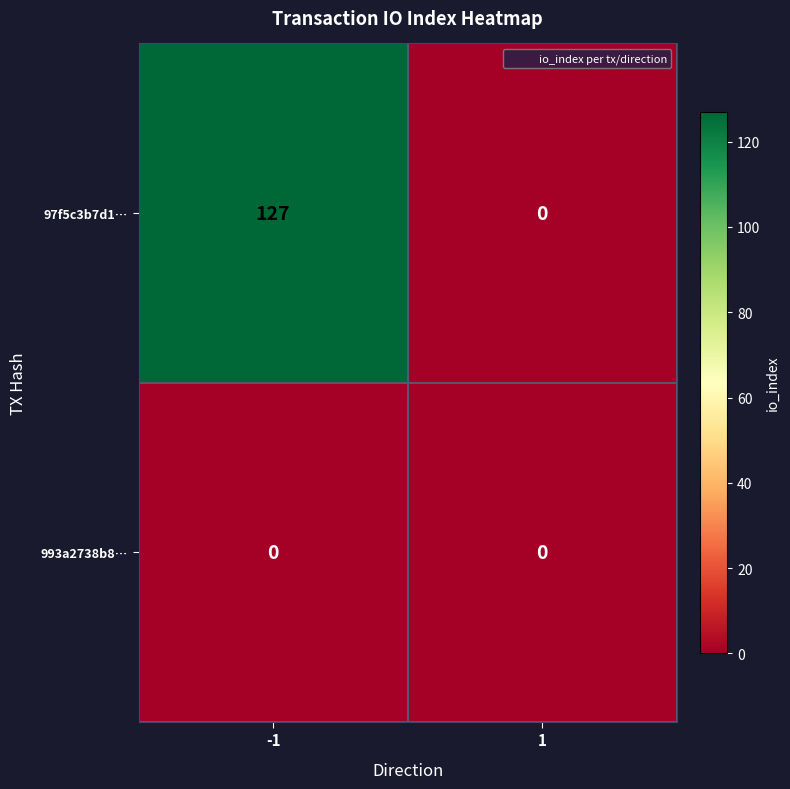

Reading left to right, what are all the values shown in this chart?

97f5c3b7d1…: 127	0
993a2738b8…: 0	0